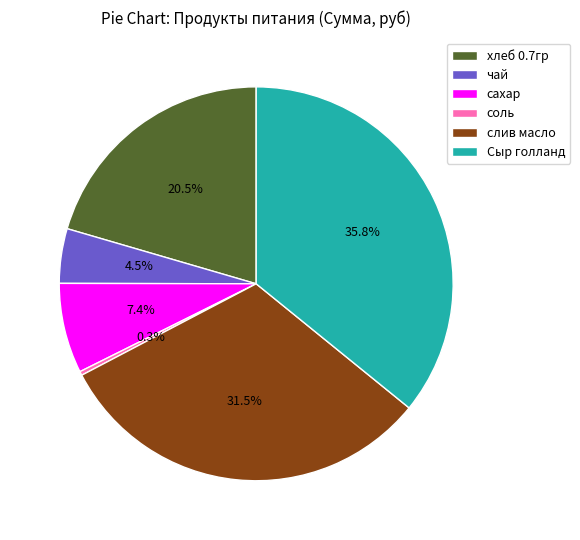

What is the smallest slice in the pie chart?

соль